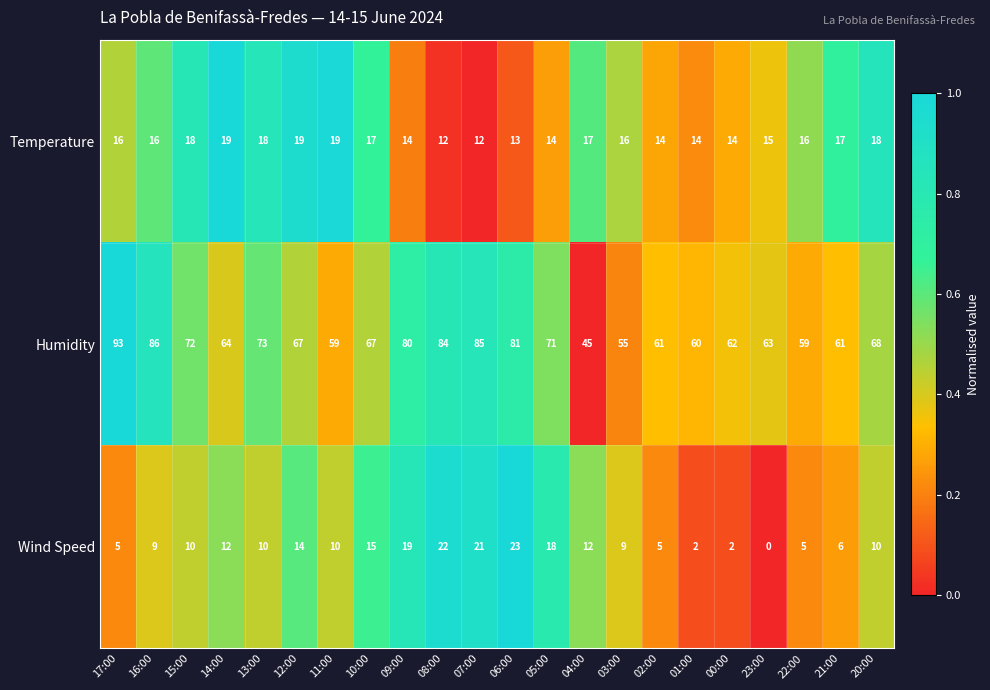

What is the lowest value of the Temperature series?

12